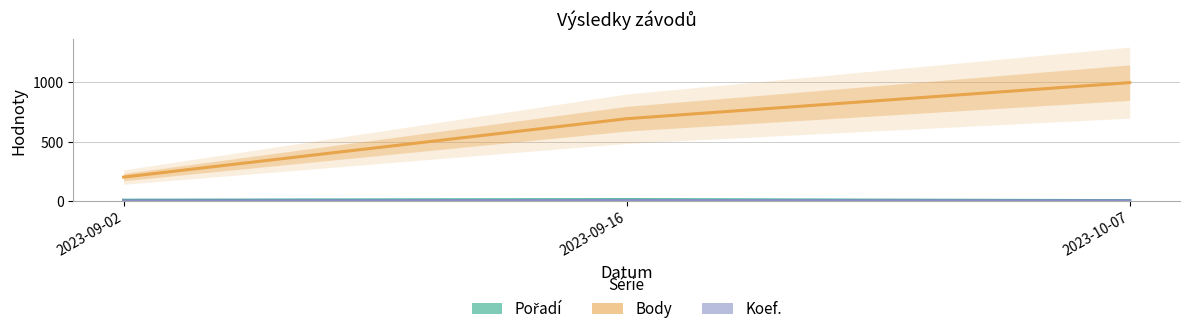

How many distinct data groups are displayed?

3